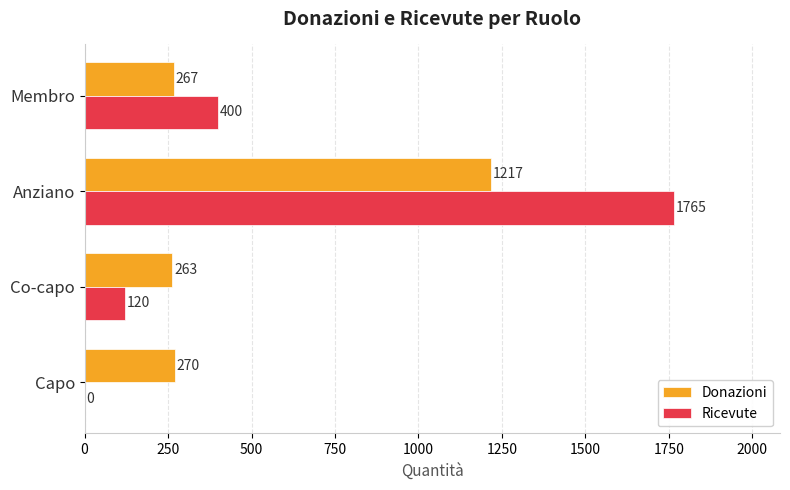

What are all the series names shown in the legend?

Donazioni, Ricevute